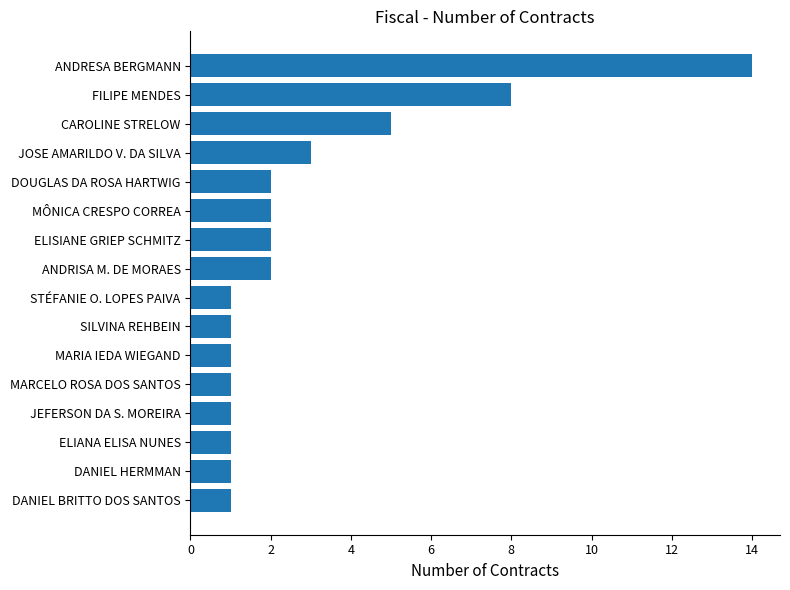

What is the difference between the second highest and minimum values?

7